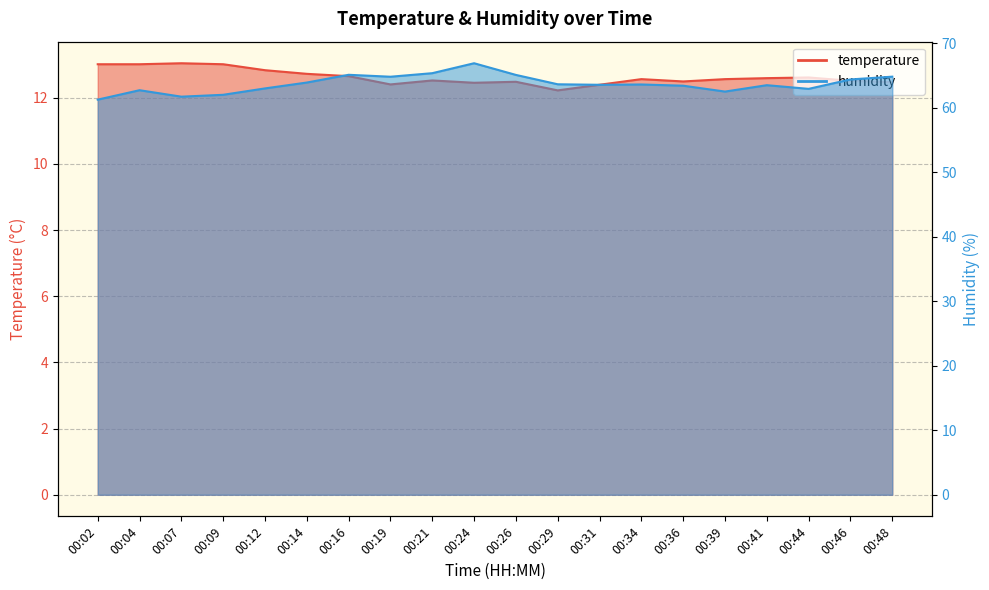

What is the value of the humidity point at the 16th from the left?

62.5